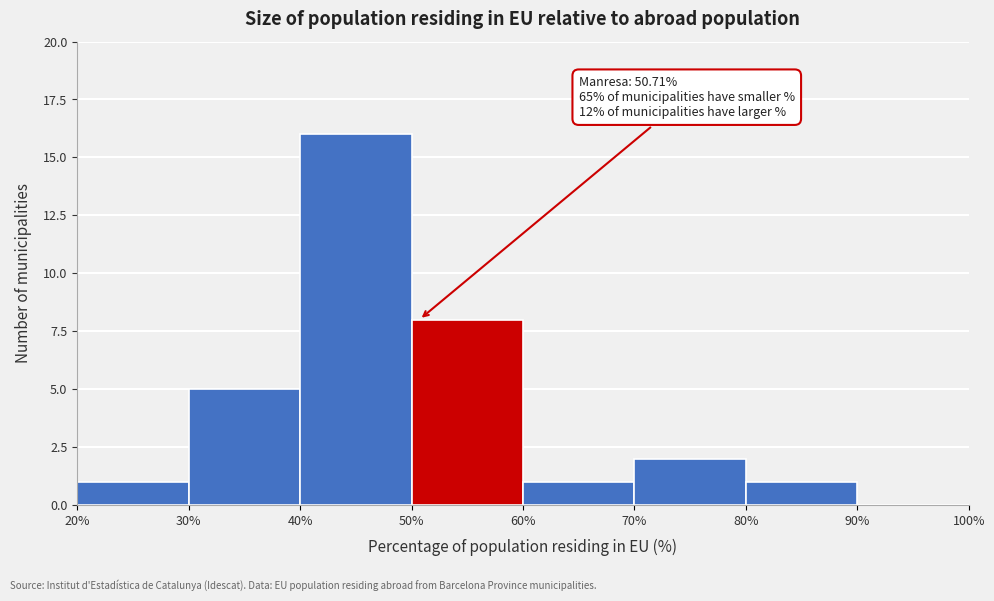

Over which range of the x-axis is the bar tallest?

40% to 50%